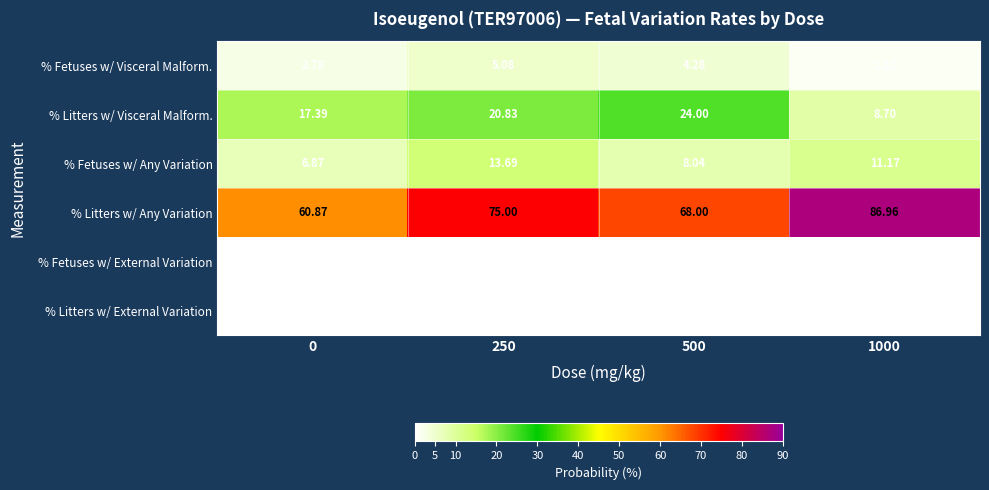

Is the value of % Fetuses w/ Visceral Malform. at 1000 greater than the value of % Fetuses w/ External Variation at 1000?

Yes